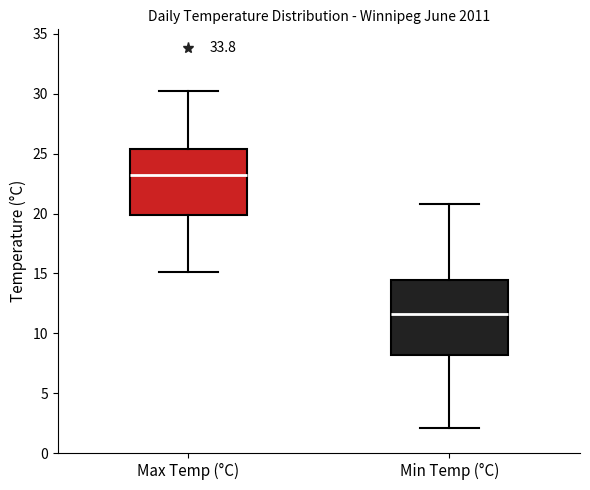

Which box's median line is the highest?

Max Temp (°C)